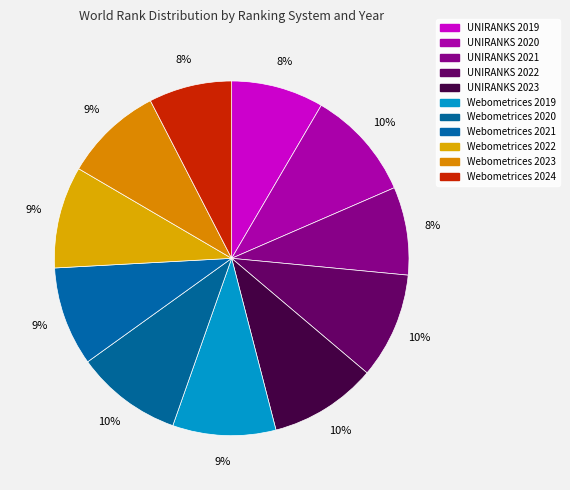

True or false: Webometrices 2019 accounts for 9% of the total.

True